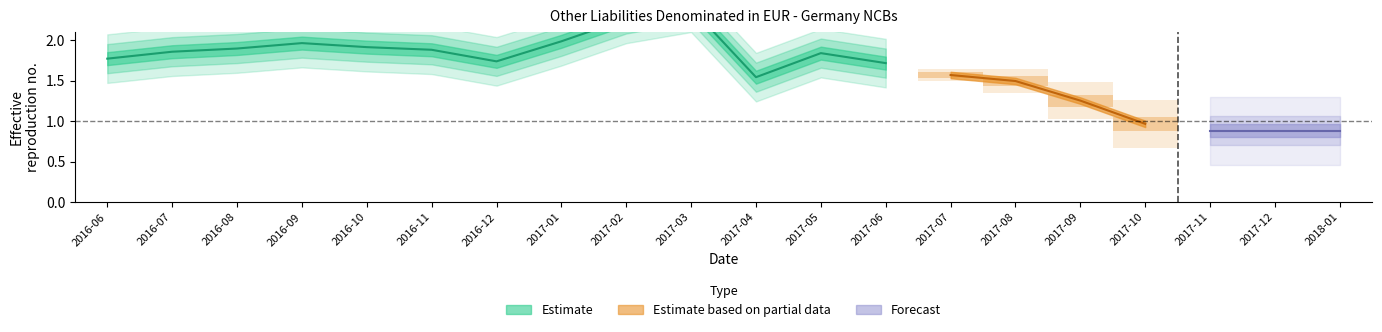

True or false: the data has more than 0 interior local peaks.

True